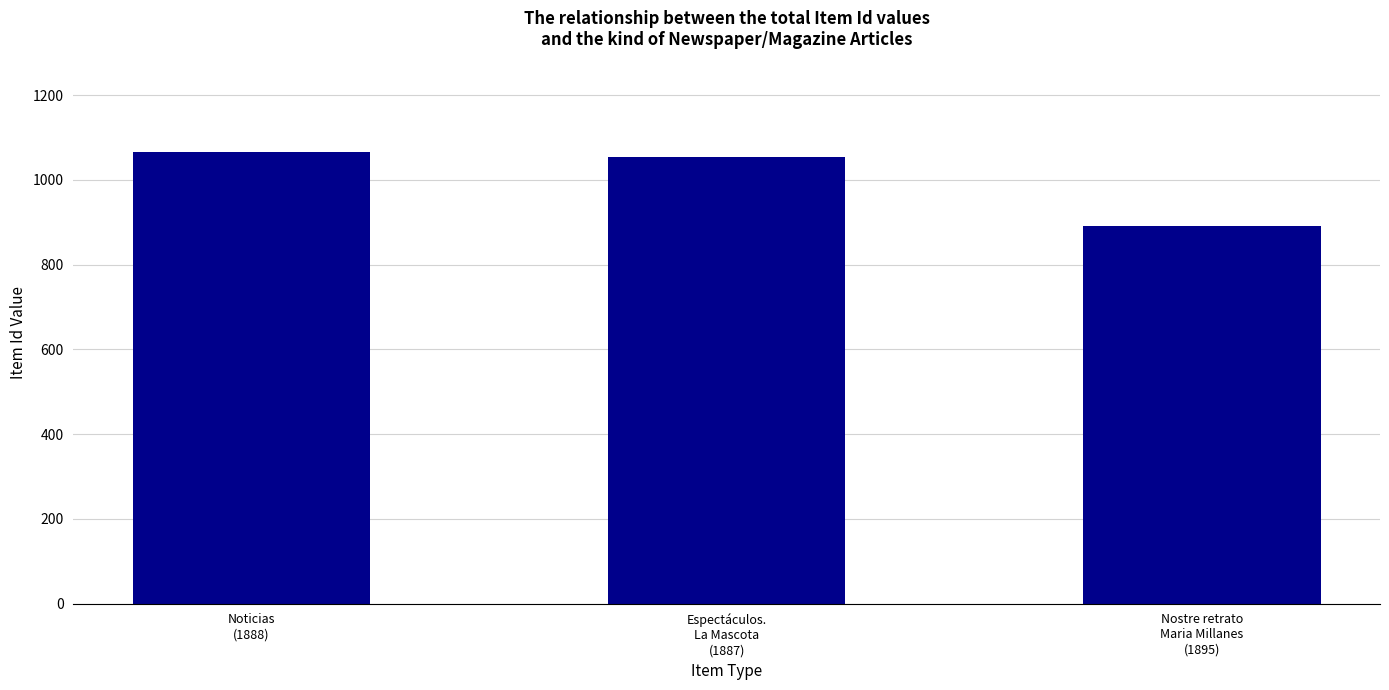

Rank the categories by value from lowest to highest.

Nostre retrato
Maria Millanes
(1895), Espectáculos.
La Mascota
(1887), Noticias
(1888)